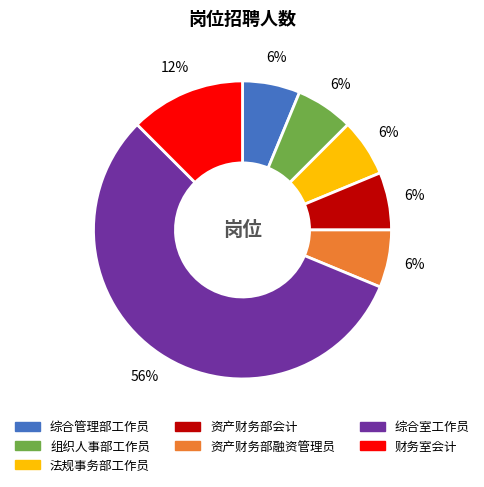

What is the largest slice in the pie chart?

综合室工作员